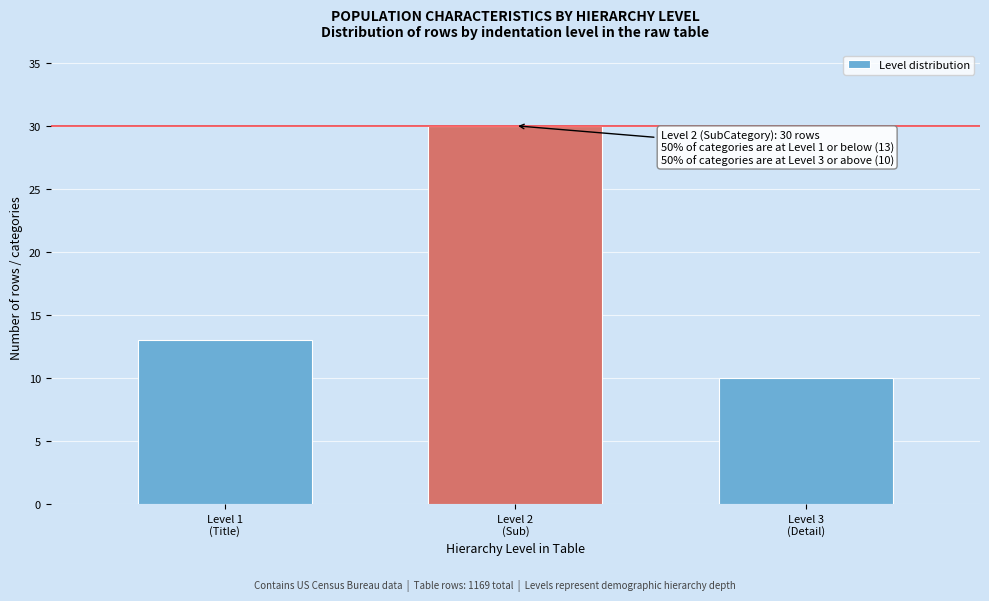

Reading left to right, transcribe all the data shown in this chart.

13	30	10